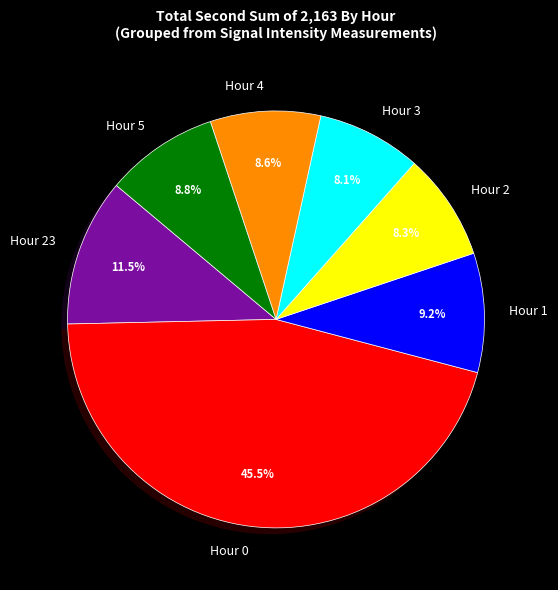

What is the ratio of the value at Hour 3 to the value at Hour 1?

0.9